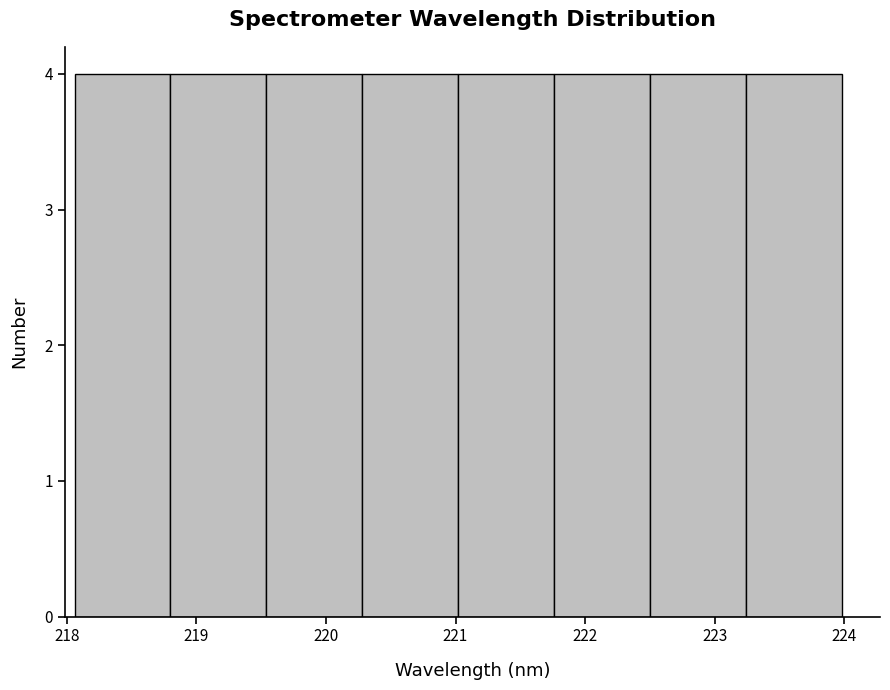

Reading left to right, transcribe this chart: for each bar, give the range it covers on the x-axis and its height. Neither the bar edges nor the heights are printed on the chart, so give them approximately, as read against the axes.

218.1 to 218.8: 4
218.8 to 219.5: 4
219.5 to 220.3: 4
220.3 to 221.0: 4
221.0 to 221.8: 4
221.8 to 222.5: 4
222.5 to 223.2: 4
223.2 to 224.0: 4